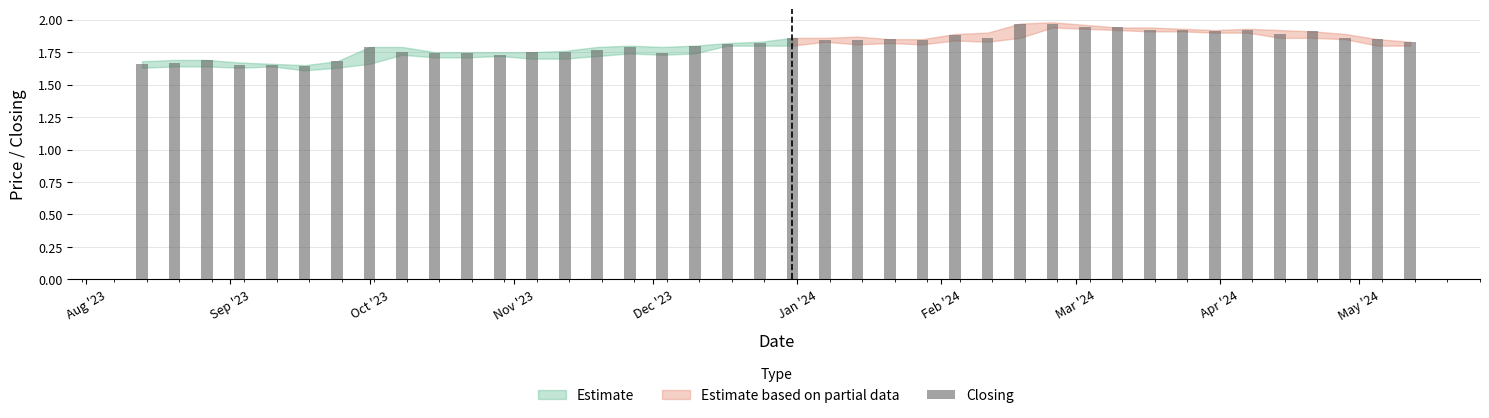

What is the sum of all values?

72.4